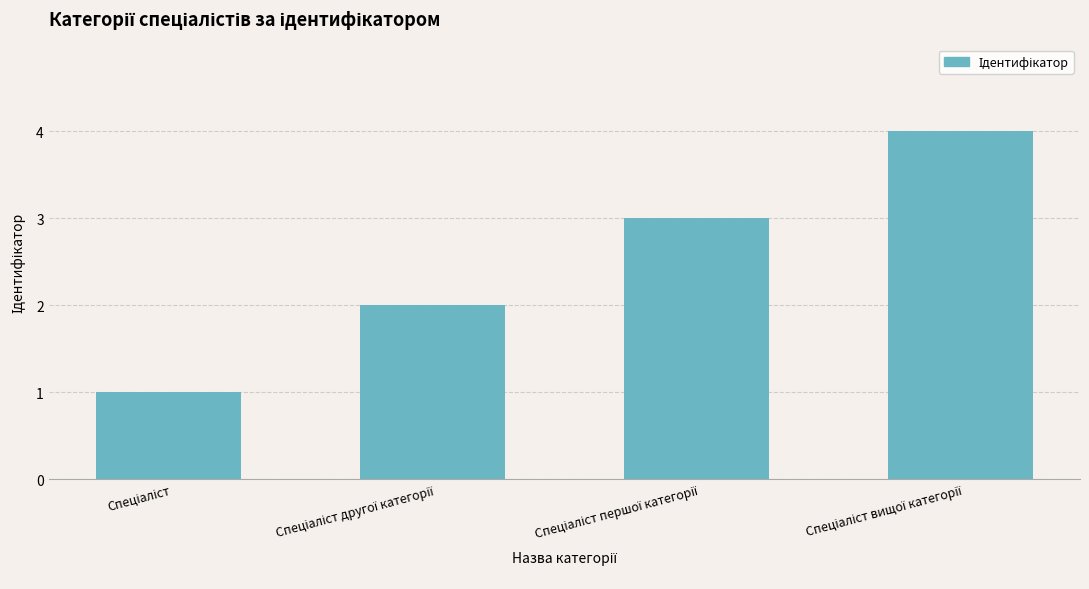

What is the difference between the maximum and minimum values?

3